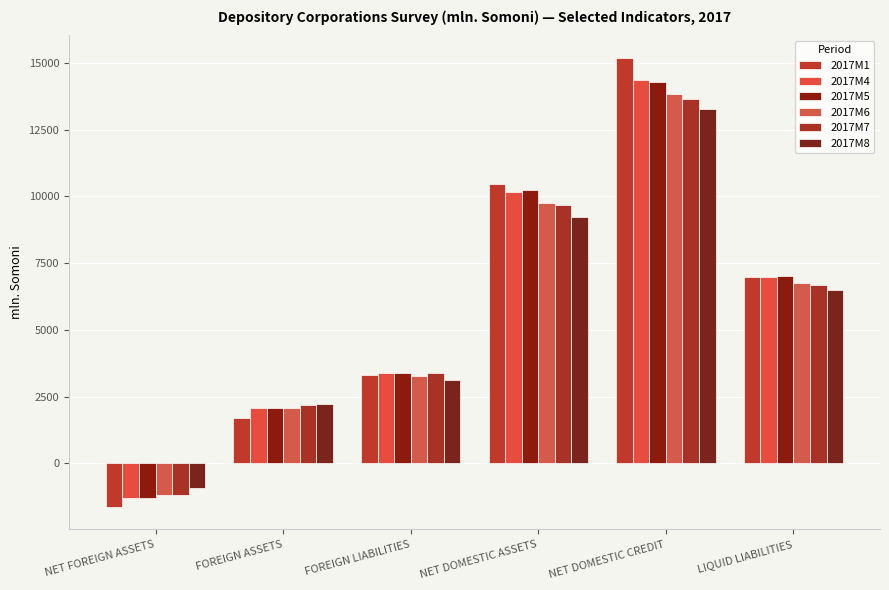

What is the sum of all 2017M1 values?

35996.6